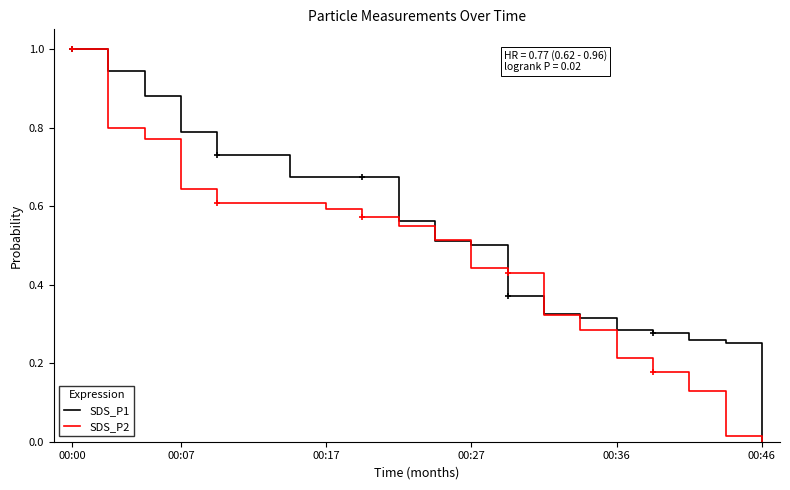

At how many categories does at least one series exceed 0?

20